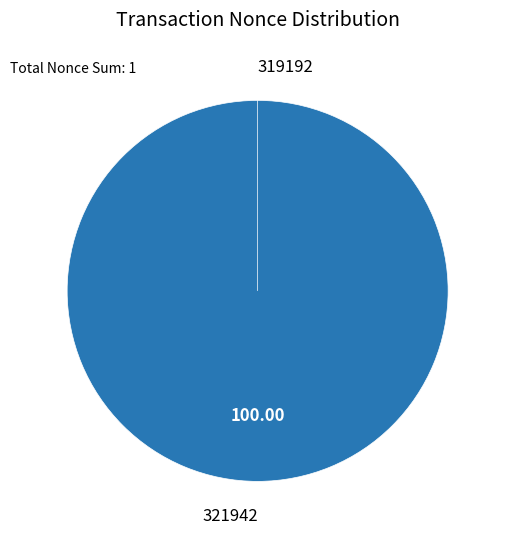

Does 321942 account for over 50% of the chart?

Yes